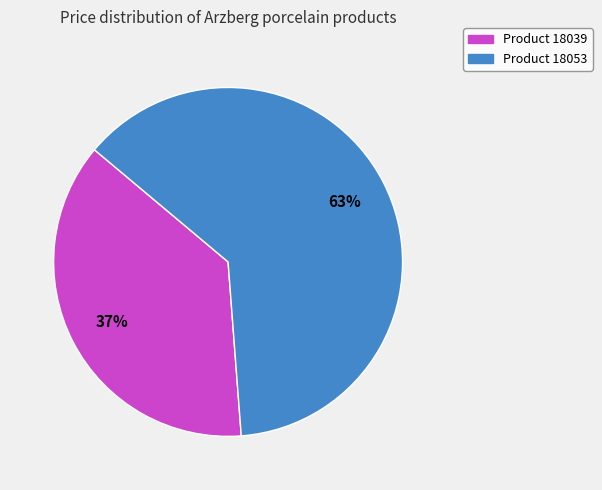

How many segments does this pie chart have?

2